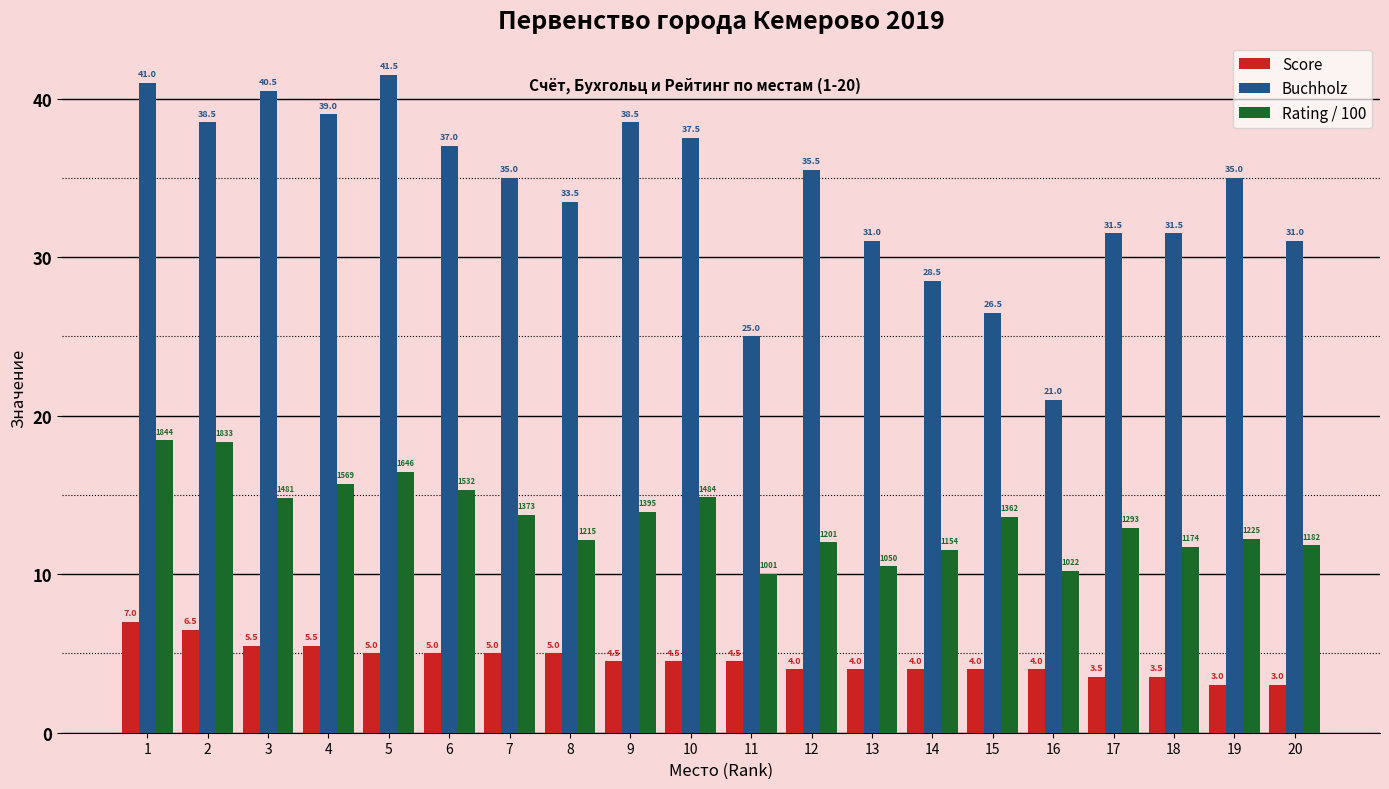

What is the value of the Score bar at the 12th from the left?

4.0